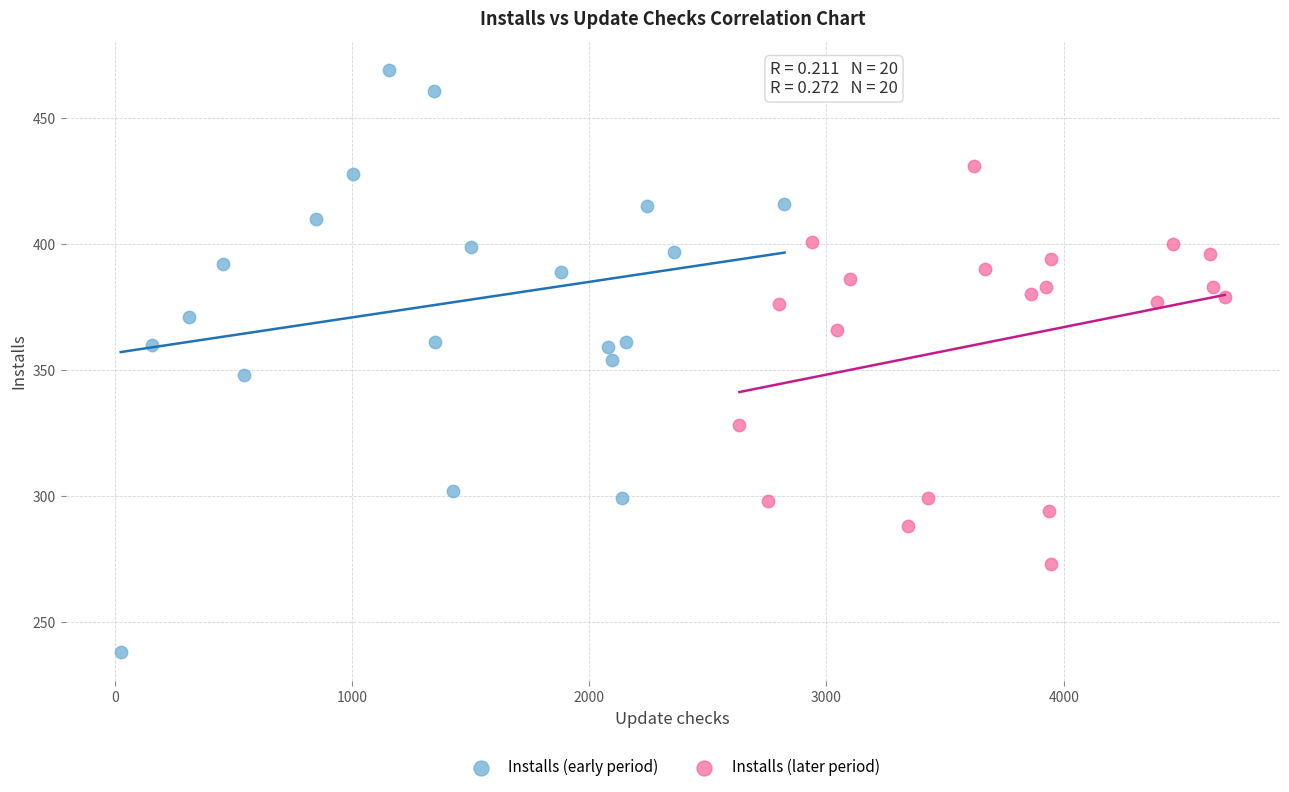

Which series reaches the maximum Y coordinate?

Installs (early period)